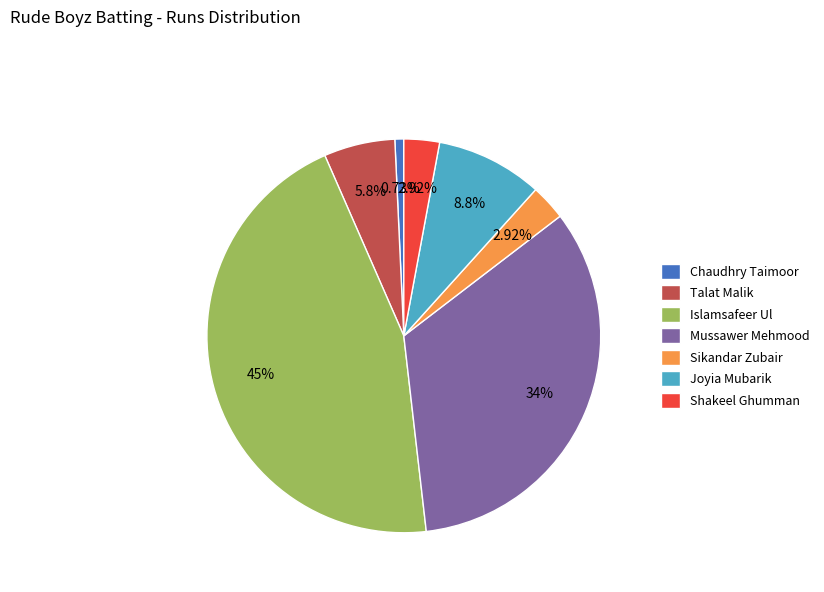

Which slice is the smallest?

Chaudhry Taimoor